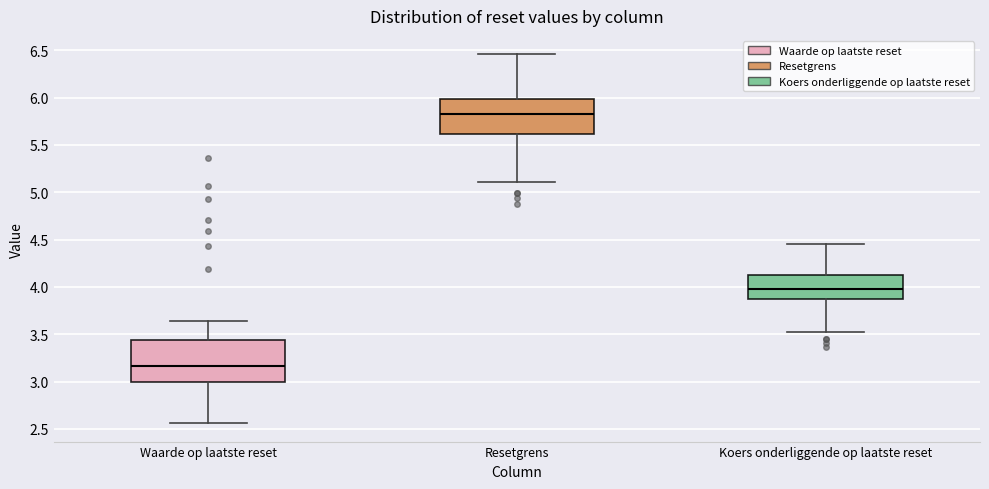

Which box has the highest median line?

Resetgrens